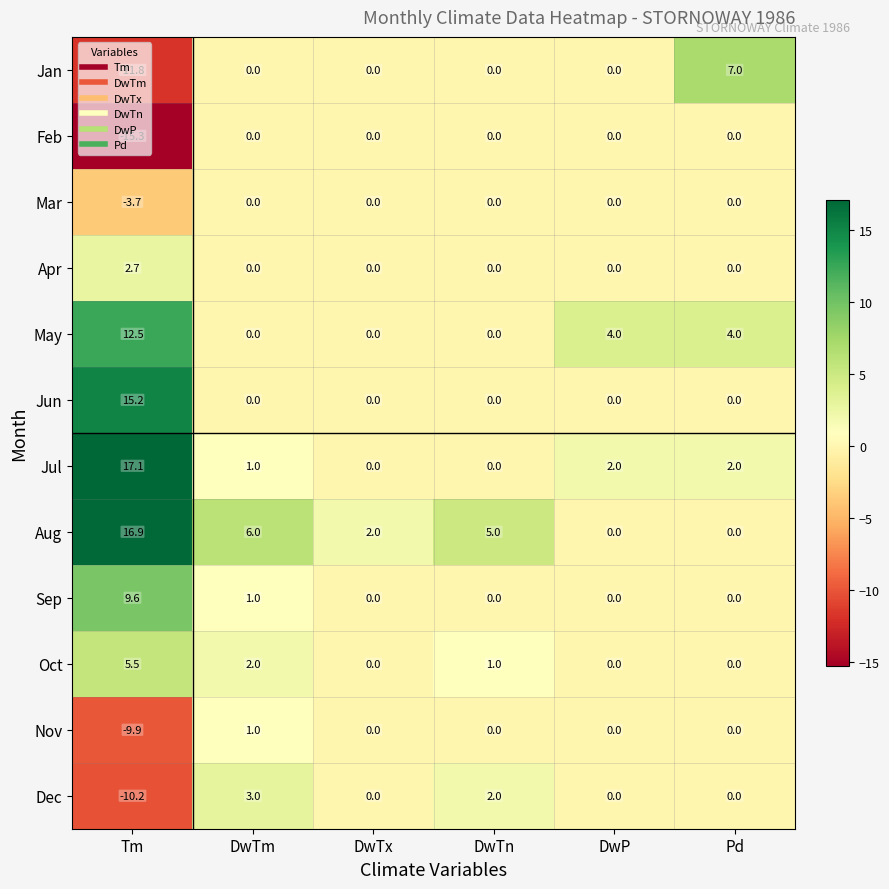

Which category has the highest value in the Jun series?

Tm